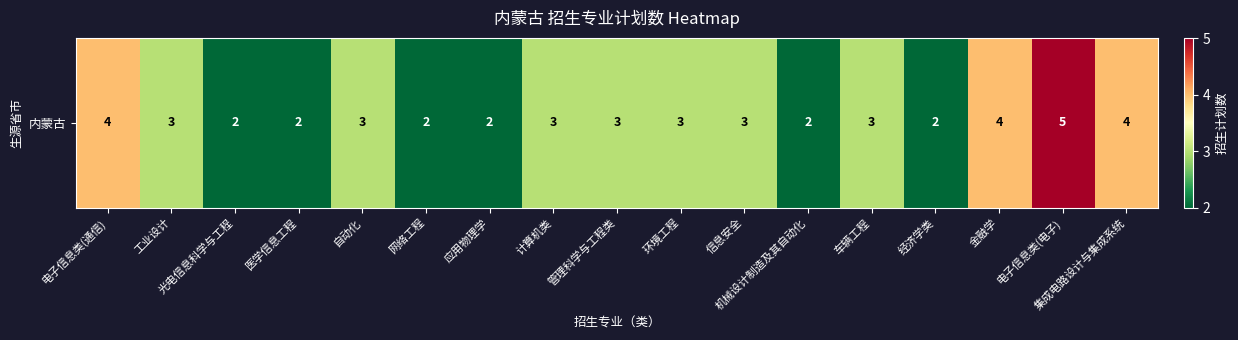

What is the greatest value displayed?

5